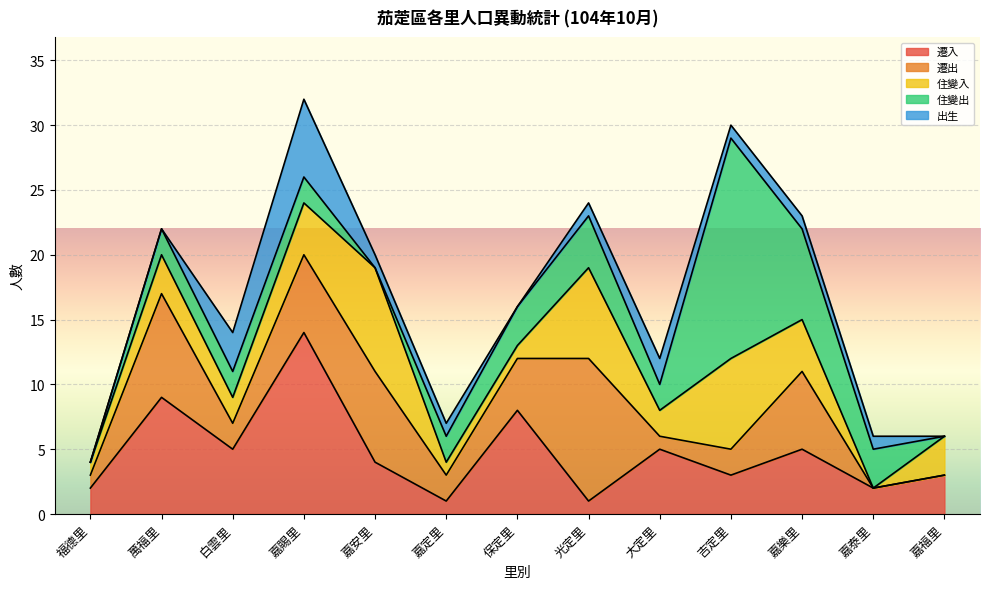

At which category does 住變出 reach its first local valley?

嘉安里